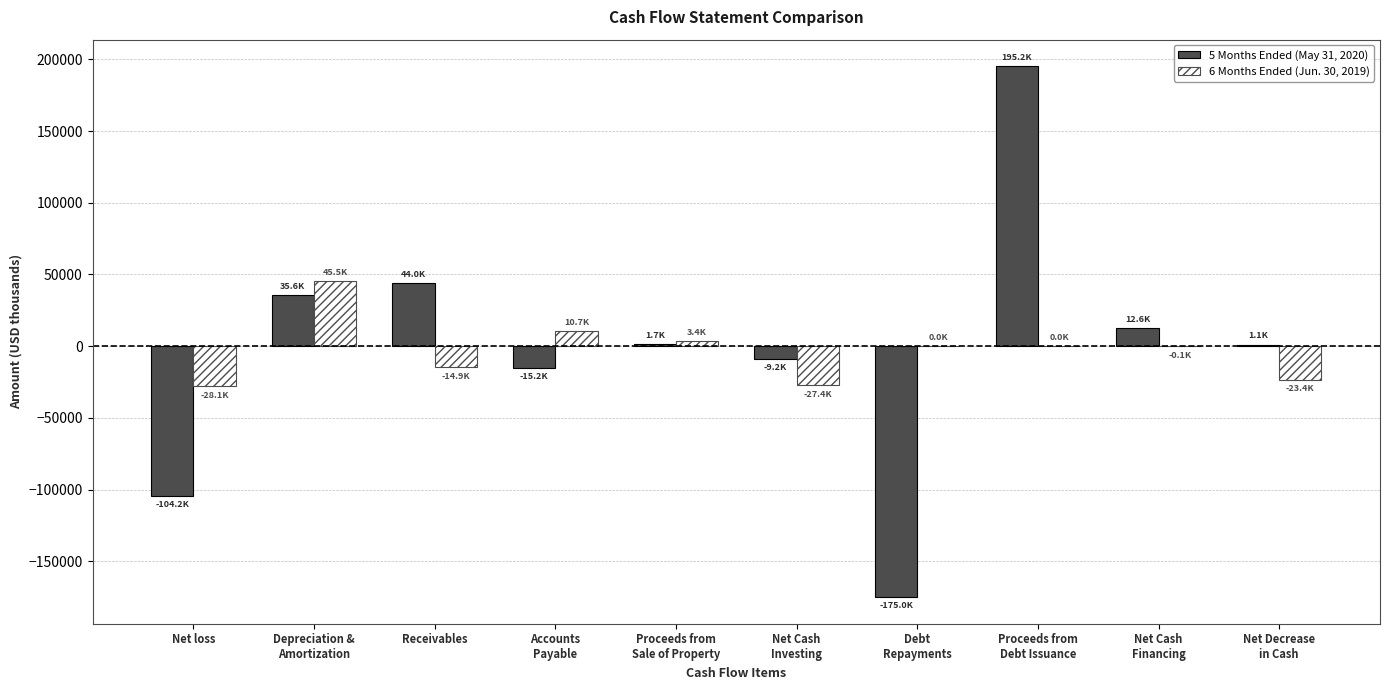

What is the sum of all 6 Months Ended (Jun. 30, 2019) values?

-34191